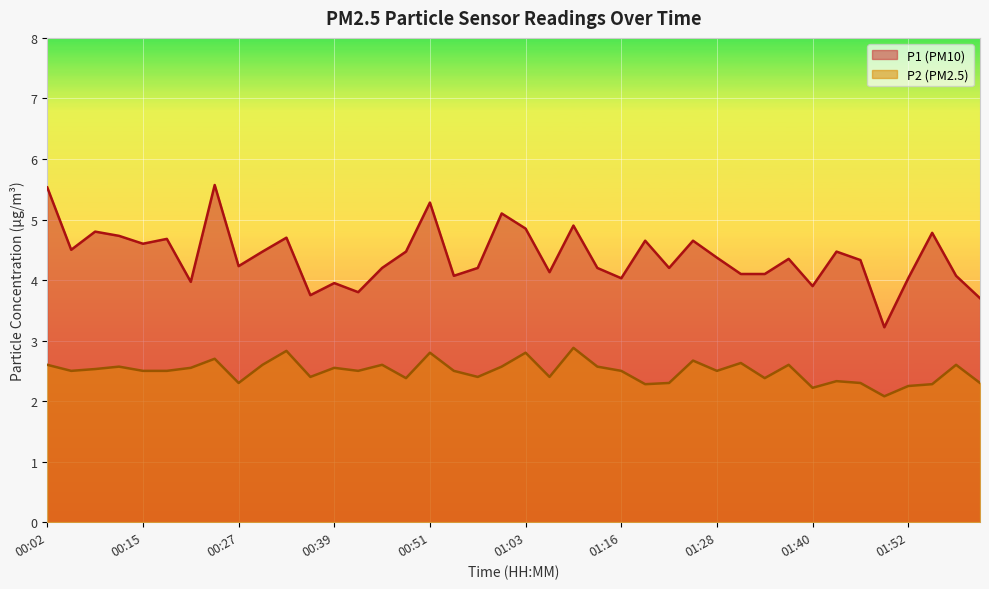

True or false: P1 has a value of 4.8 at 01:55.

True